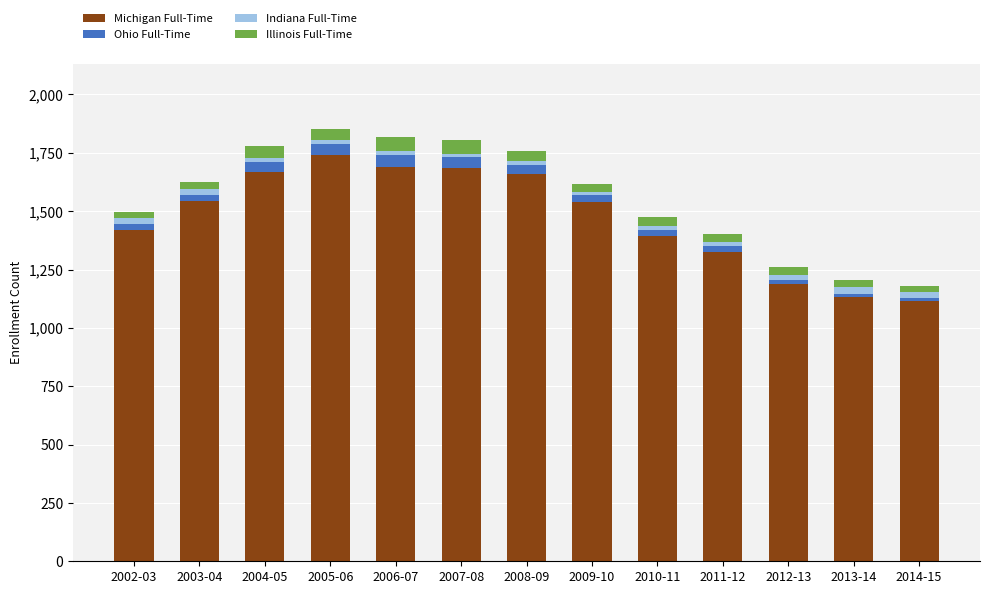

What is the difference between the second highest and minimum values in the Michigan Full-Time series?

575